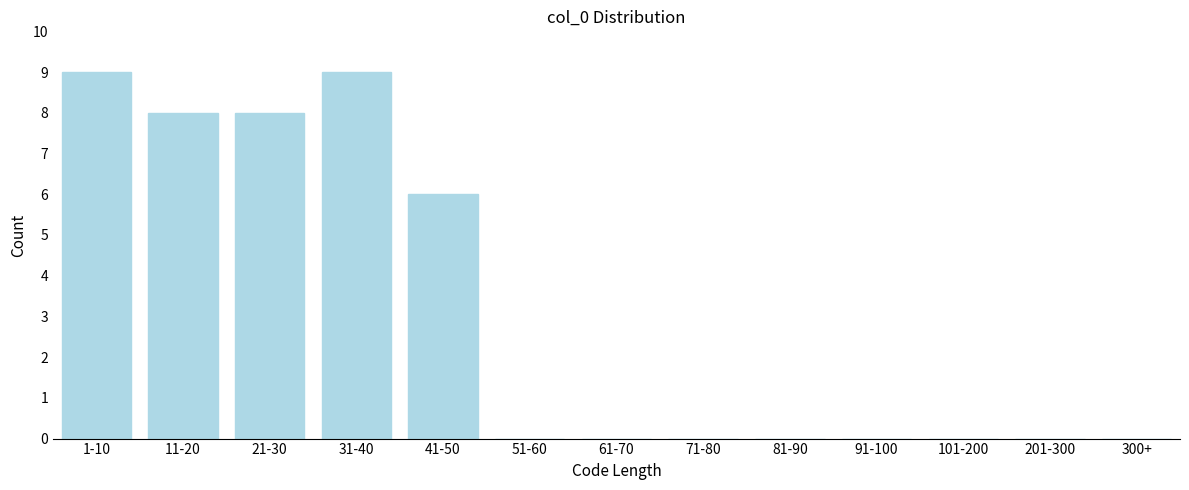

Reading left to right, what are all the values shown in this chart?

1-10=9	11-20=8	21-30=8	31-40=9	41-50=6	51-60=0	61-70=0	71-80=0	81-90=0	91-100=0	101-200=0	201-300=0	300+=0